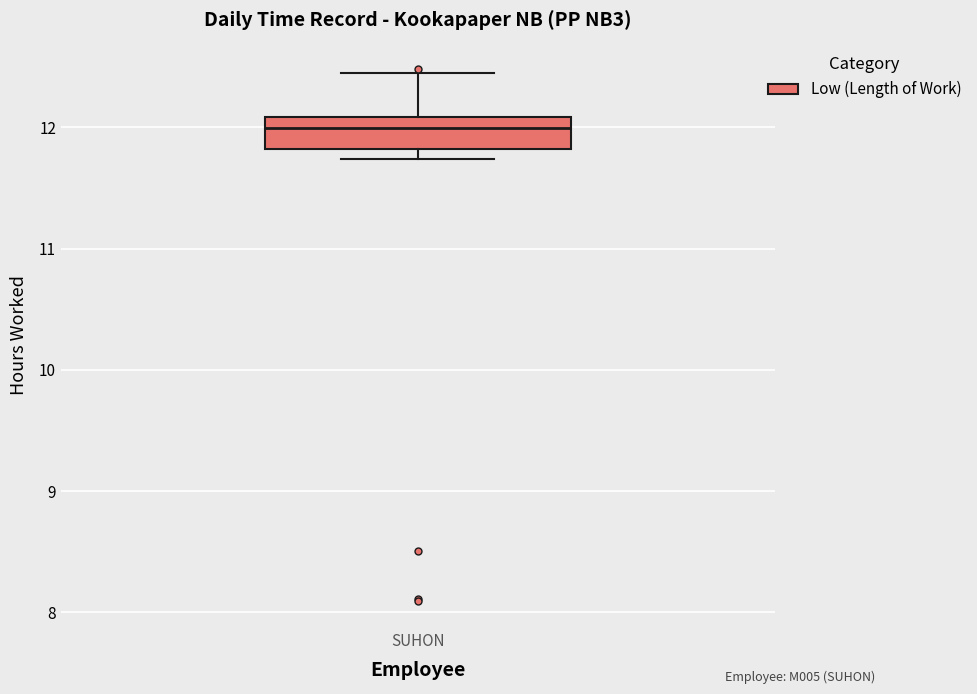

Transcribe this box plot: give where the median line is, the range the box spans, and where the two whiskers end, as read against the y-axis. The values are not printed on the chart, so give them approximately, as read against the axis.

median 12.0, box 11.8 to 12.1, whiskers 11.7 to 12.5